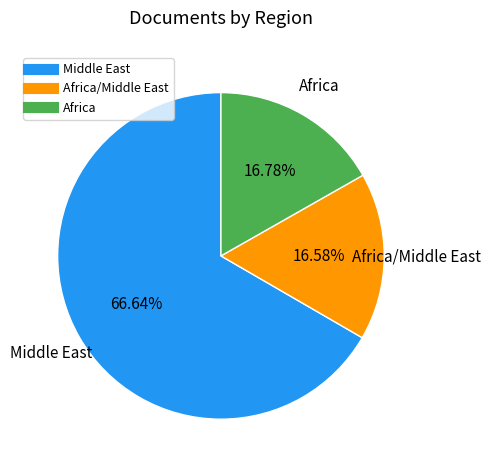

Is there a majority slice in this chart?

Yes